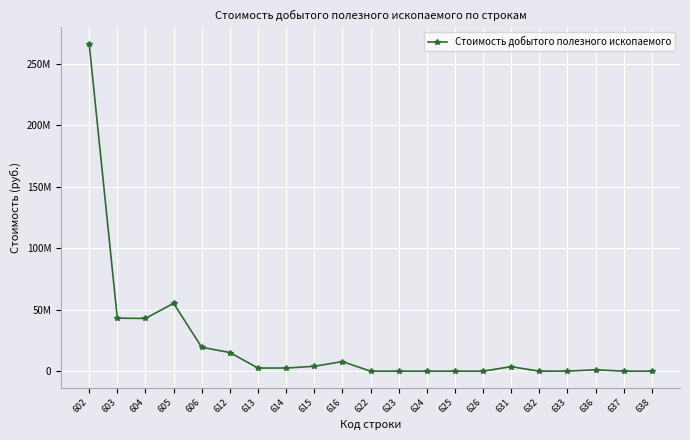

The value at 633 is 18221. True or false?

False